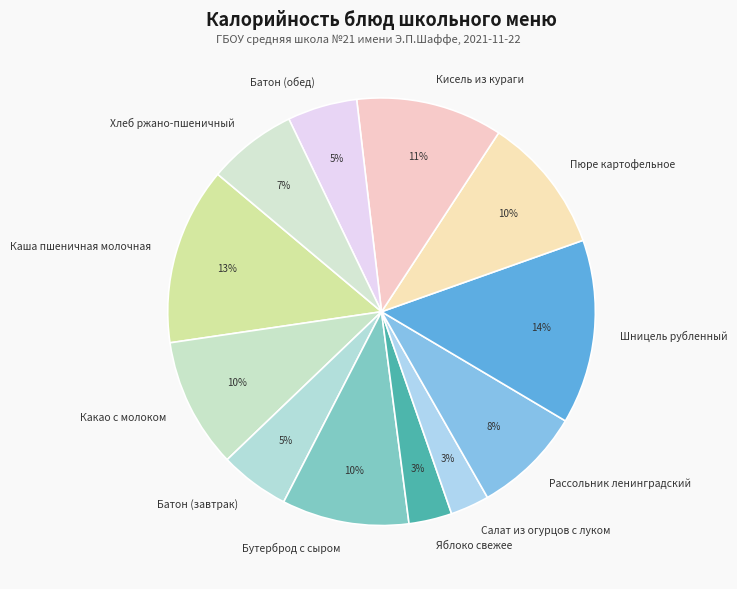

What is the largest slice in the pie chart?

Шницель рубленный